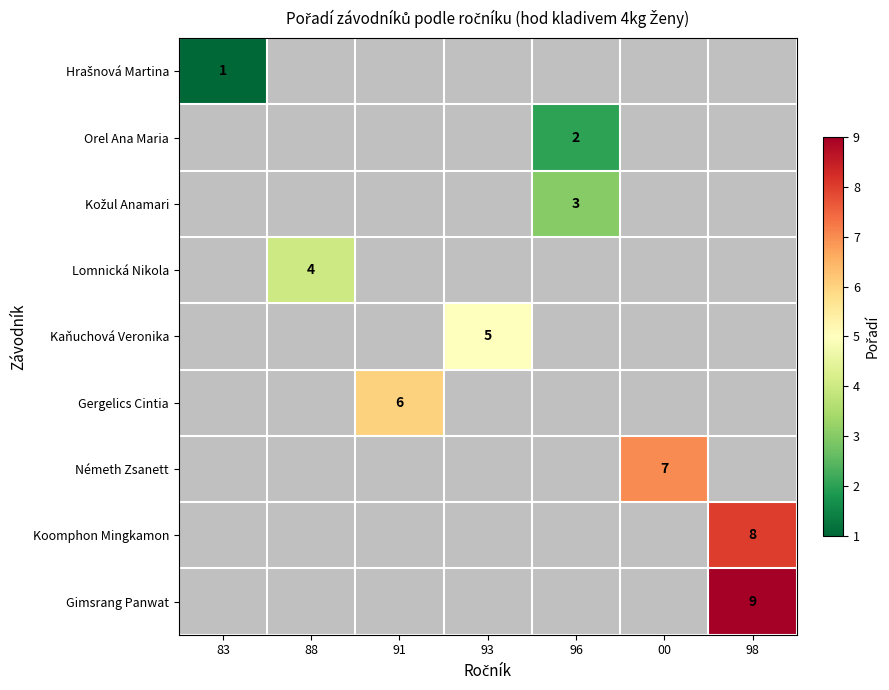

How many values in Kožul Anamari are above zero?

1